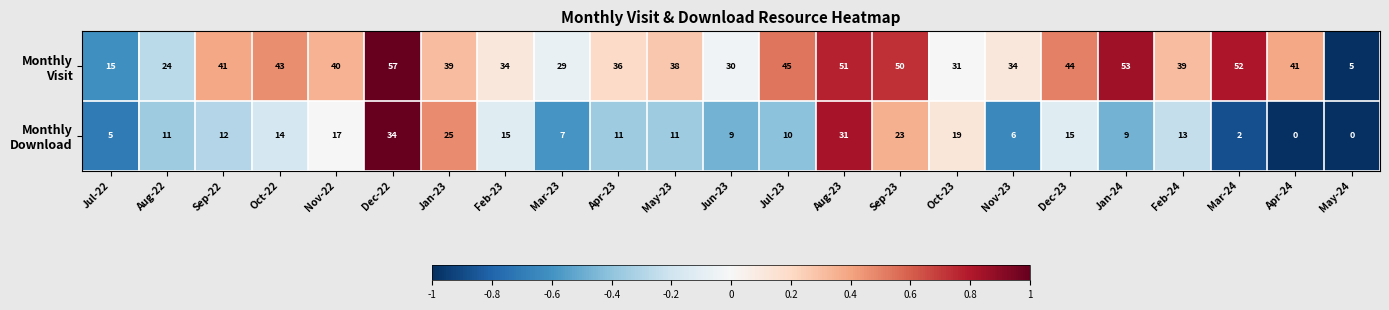

What is the greatest value displayed?

57